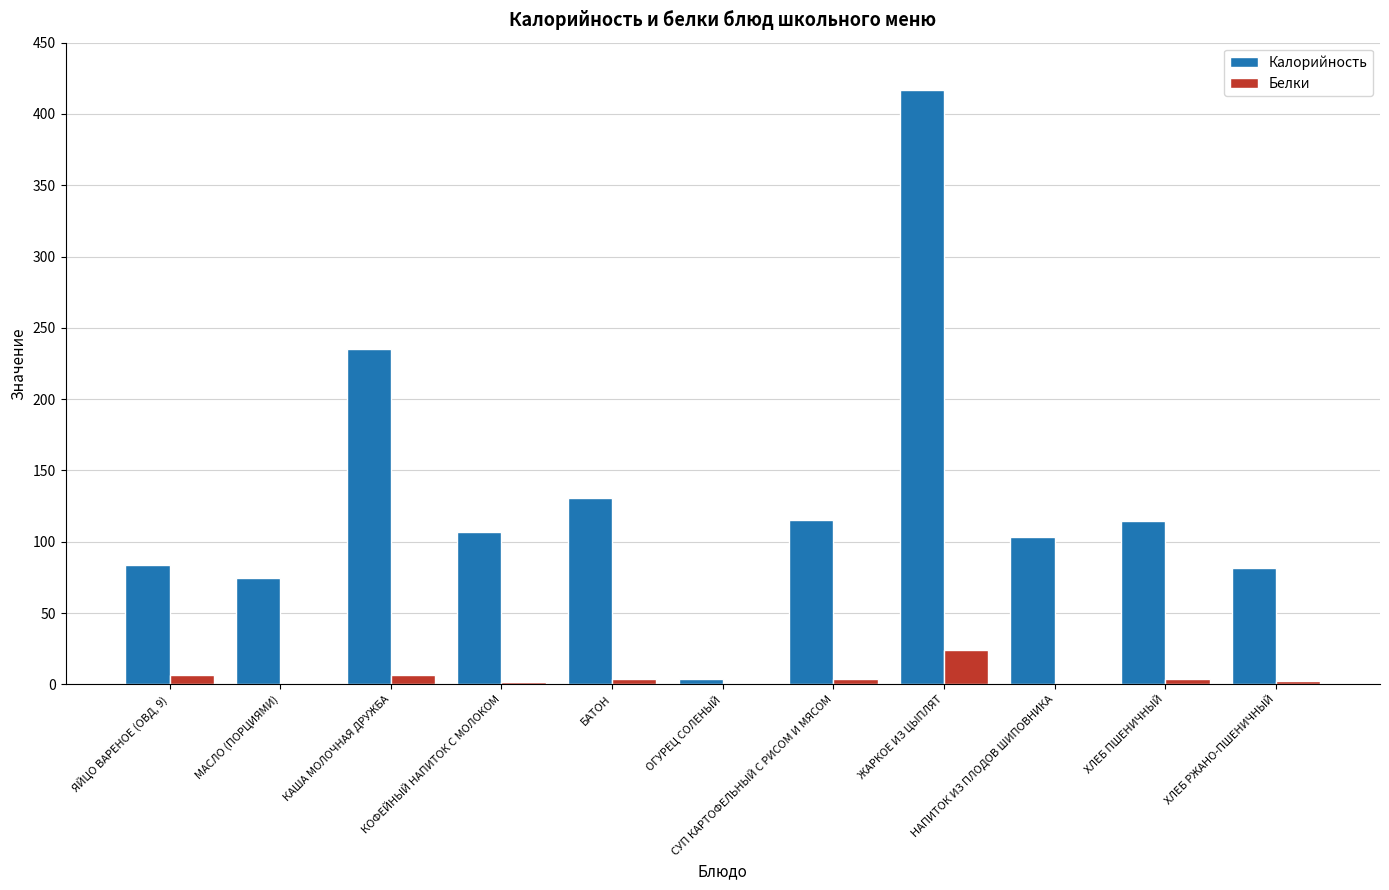

At which category is the sum across all series the highest?

ЖАРКОЕ ИЗ ЦЫПЛЯТ